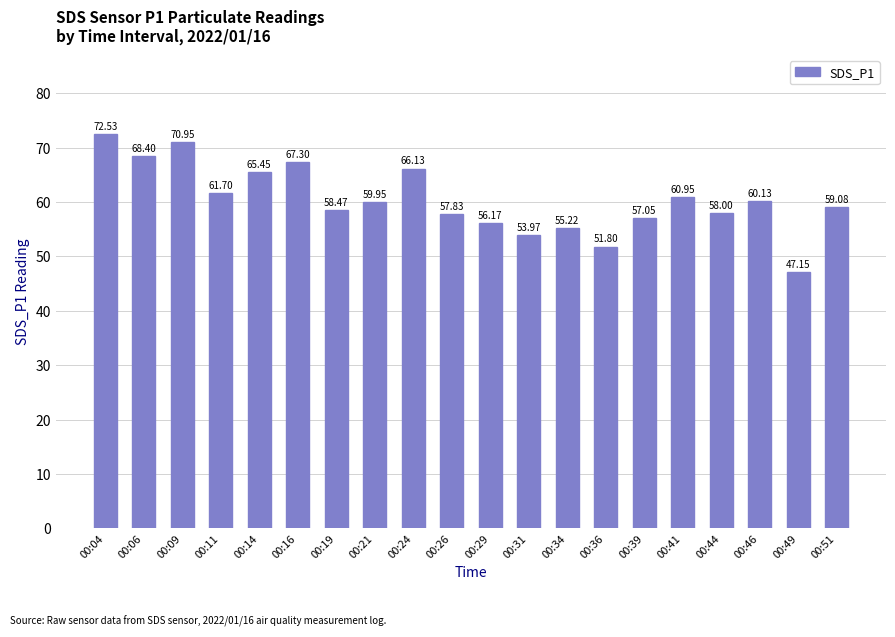

List the labels in order of value, smallest first.

00:49, 00:36, 00:31, 00:34, 00:29, 00:39, 00:26, 00:44, 00:19, 00:51, 00:21, 00:46, 00:41, 00:11, 00:14, 00:24, 00:16, 00:06, 00:09, 00:04